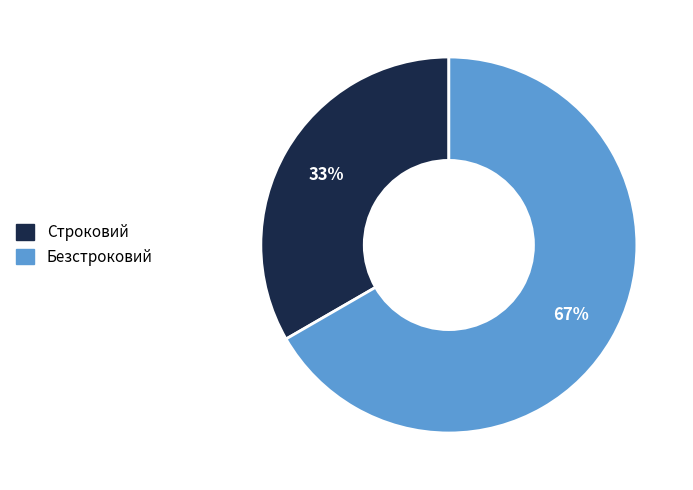

Rank the categories by value from highest to lowest.

Безстроковий, Строковий